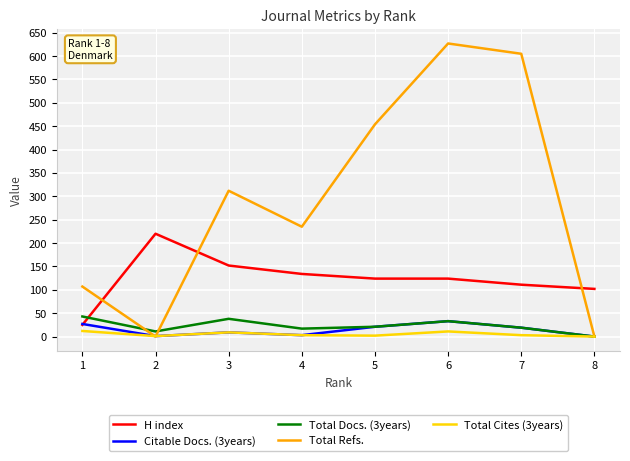

Where do Total Refs. and H index first cross each other?

1 and 2